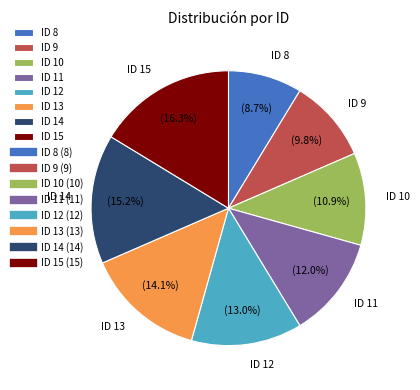

Which slice is the largest?

ID 15